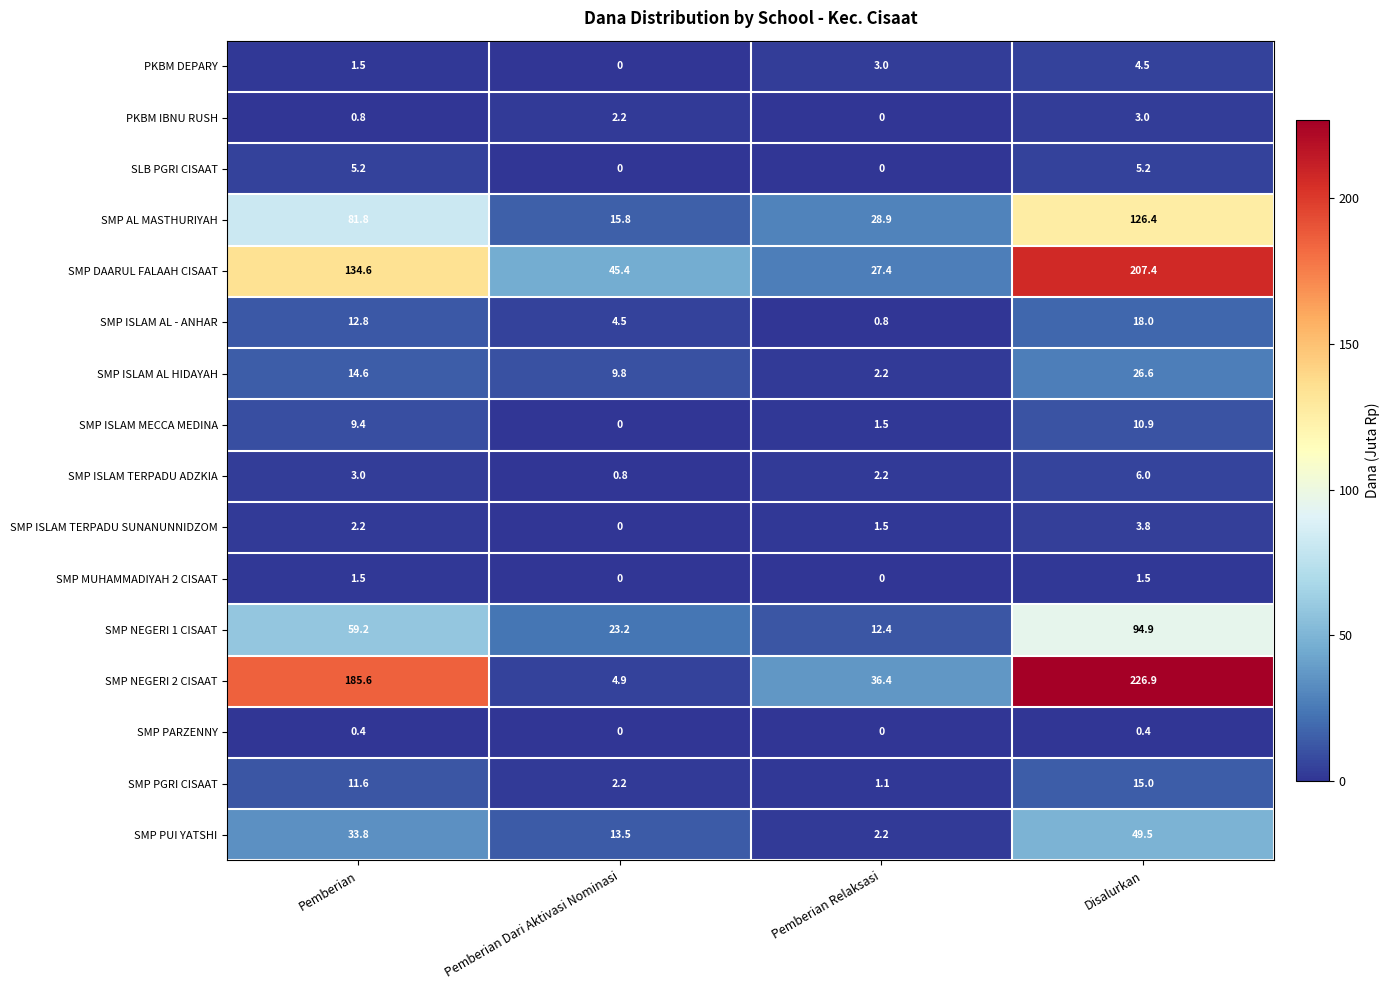

Where does the SLB PGRI CISAAT series first go above 5?

Pemberian